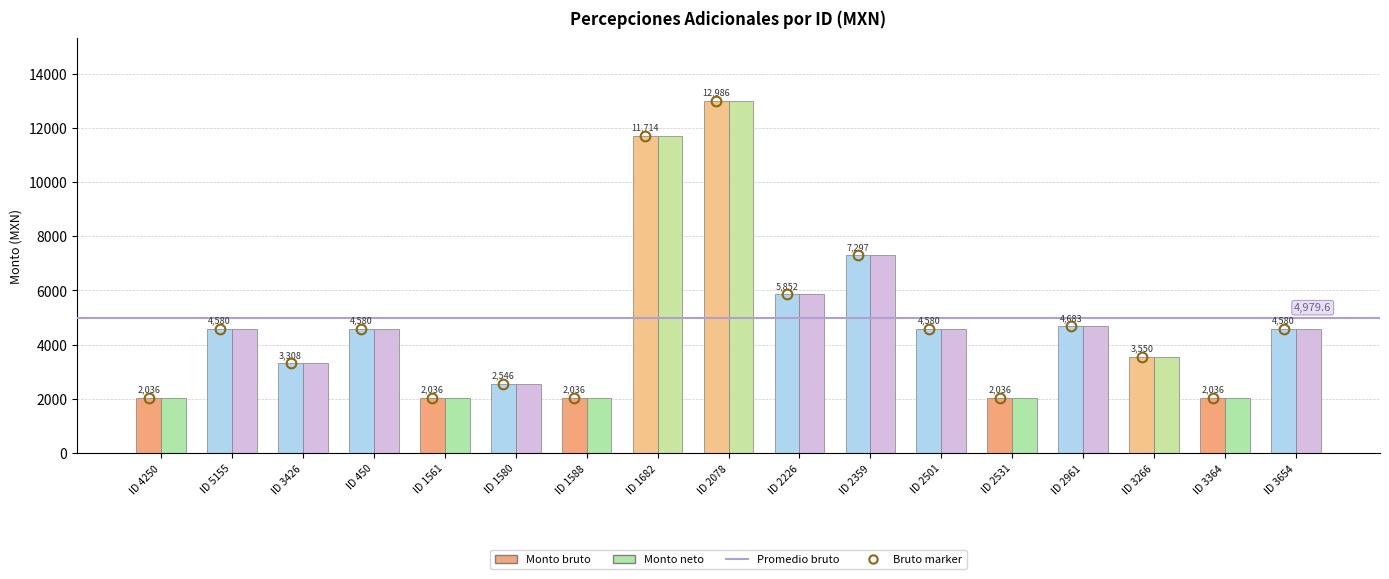

What is the highest value of the Monto neto series?

12985.9